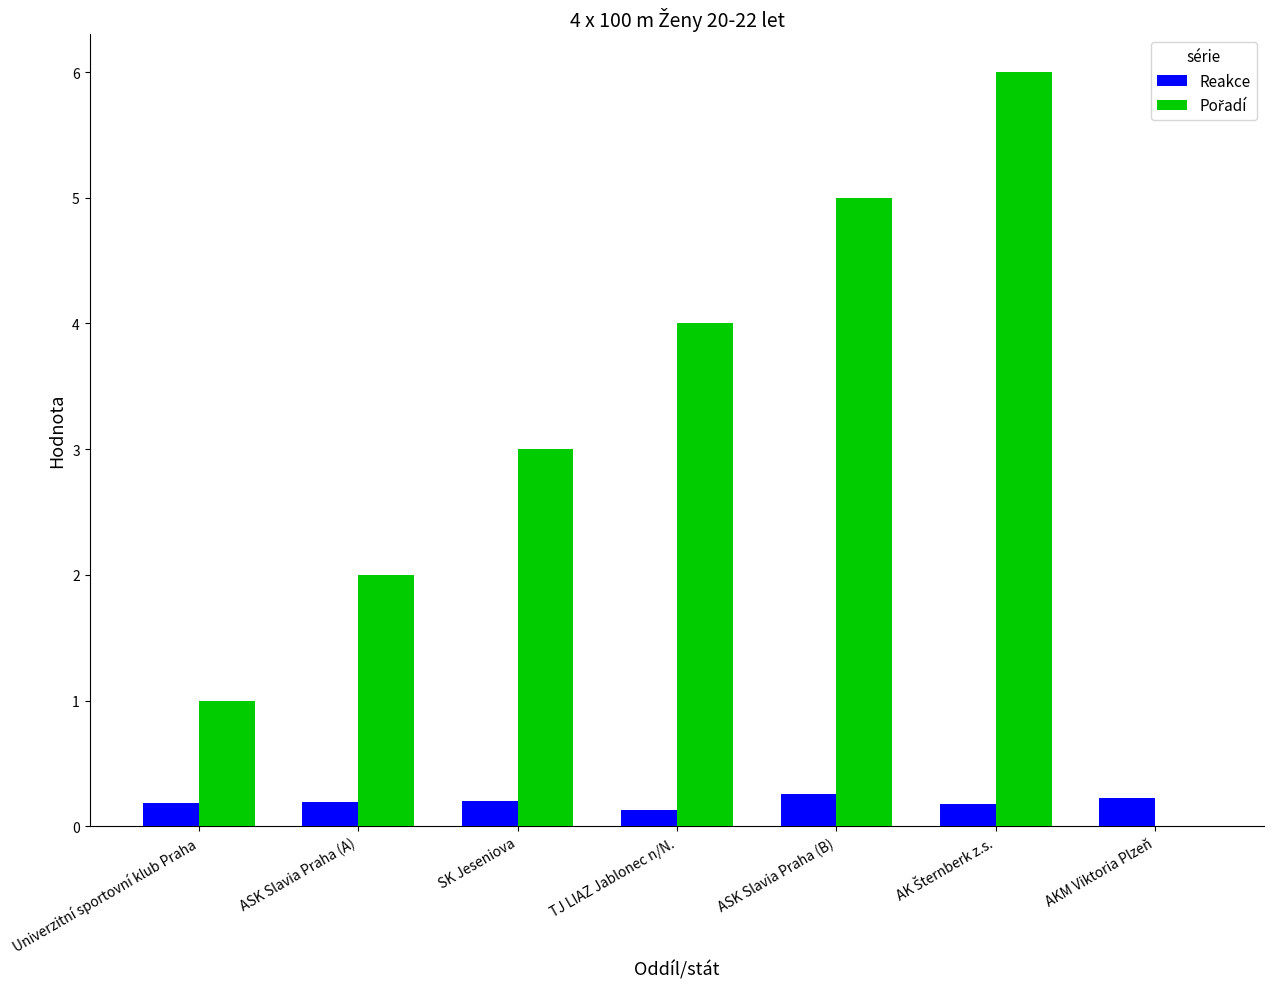

The value of Reakce at ASK Slavia Praha (A) is 0.2. True or false?

True